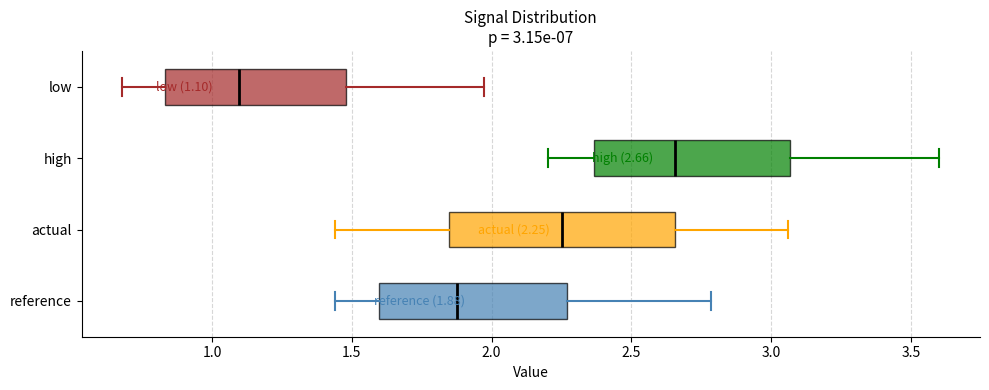

Which box is the widest, from its left edge to its right edge?

actual